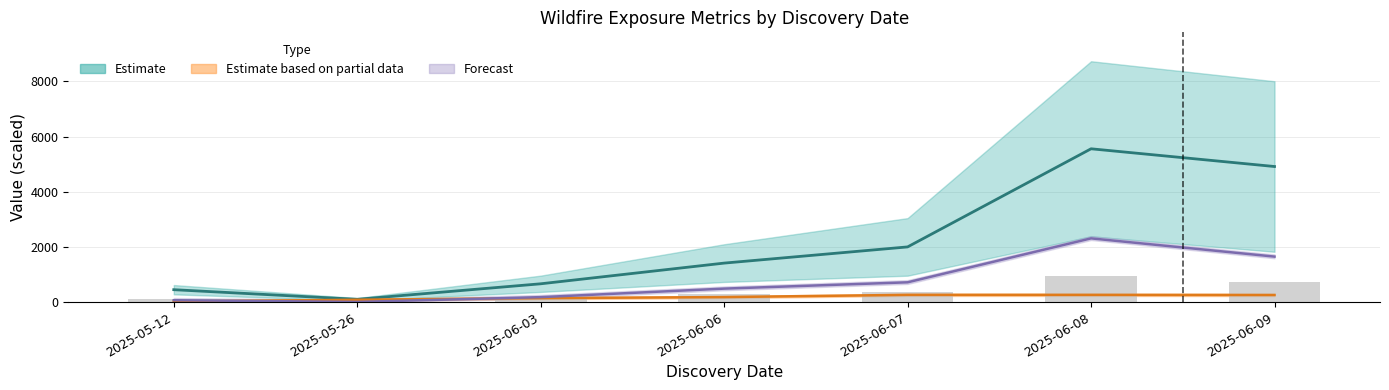

What is the label of the 6th bar from the right?

2025-05-26